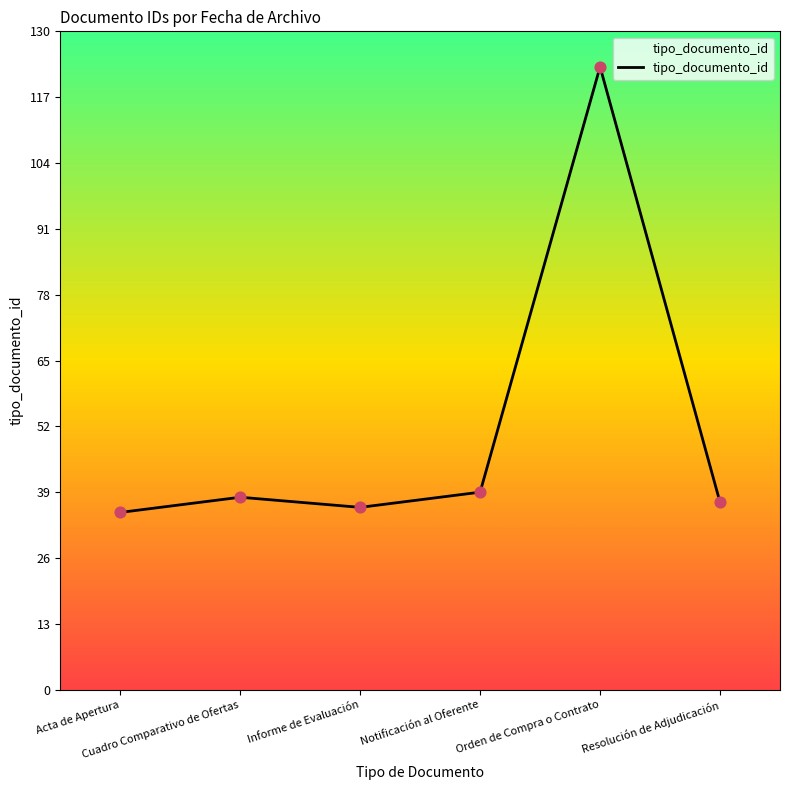

Between Orden de Compra o Contrato and Acta de Apertura, which is larger?

Orden de Compra o Contrato